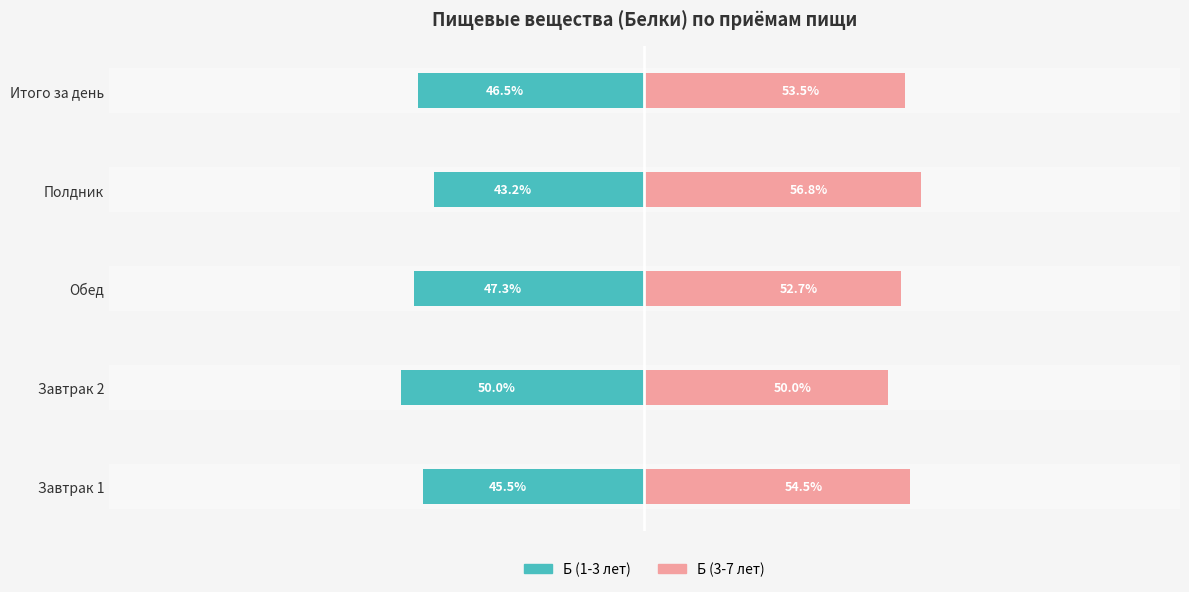

What is the difference between the maximum and second lowest values in the Б (3-7 лет) series?

4.1